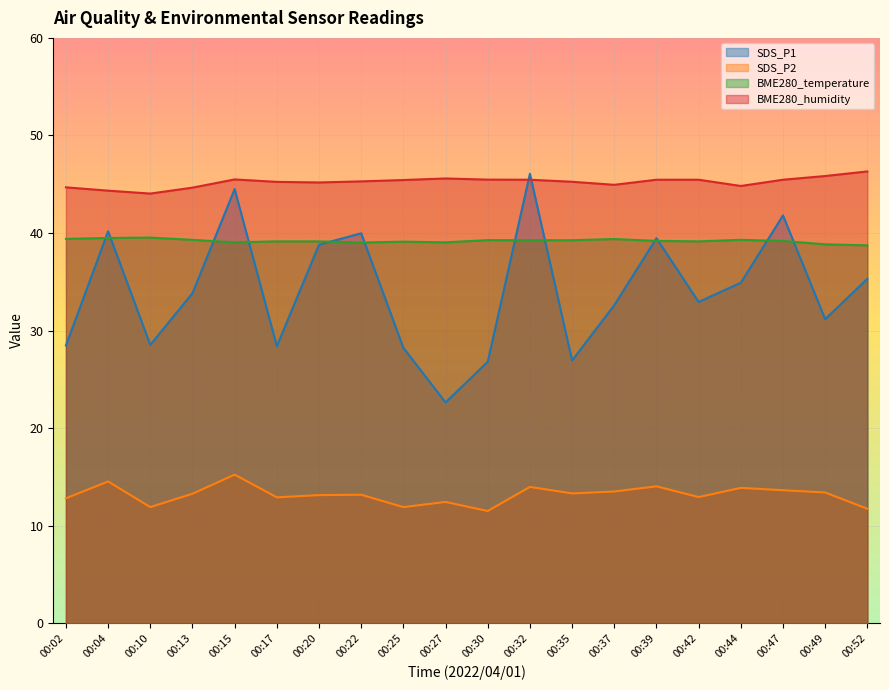

How many times do SDS_P1 and BME280_temperature cross each other?

12